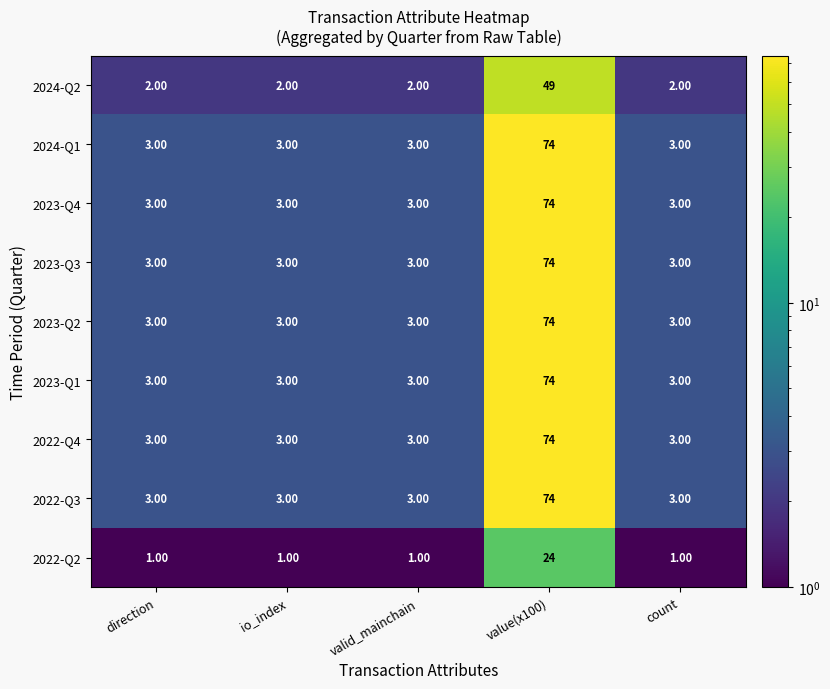

What is the maximum value shown in the chart?

74